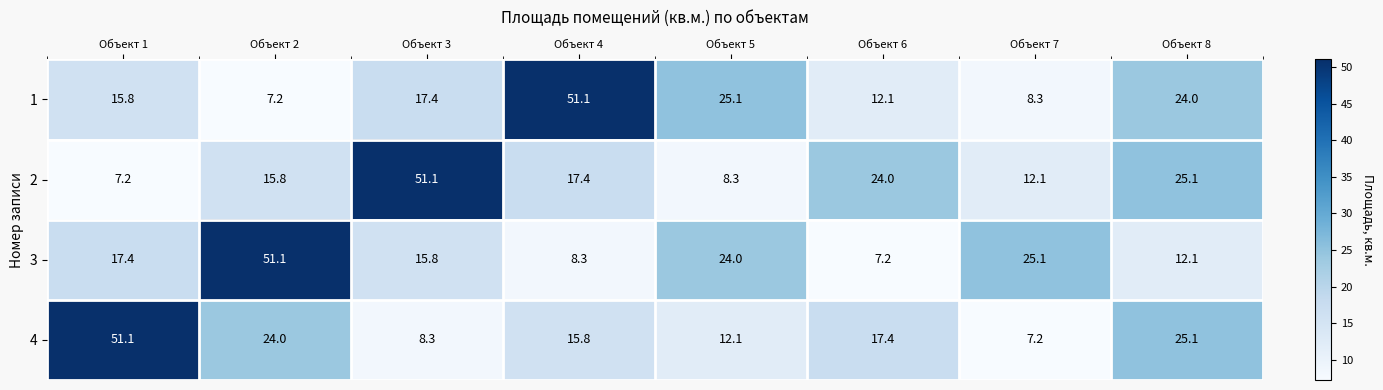

What is the sum of all 3 values?

161.0